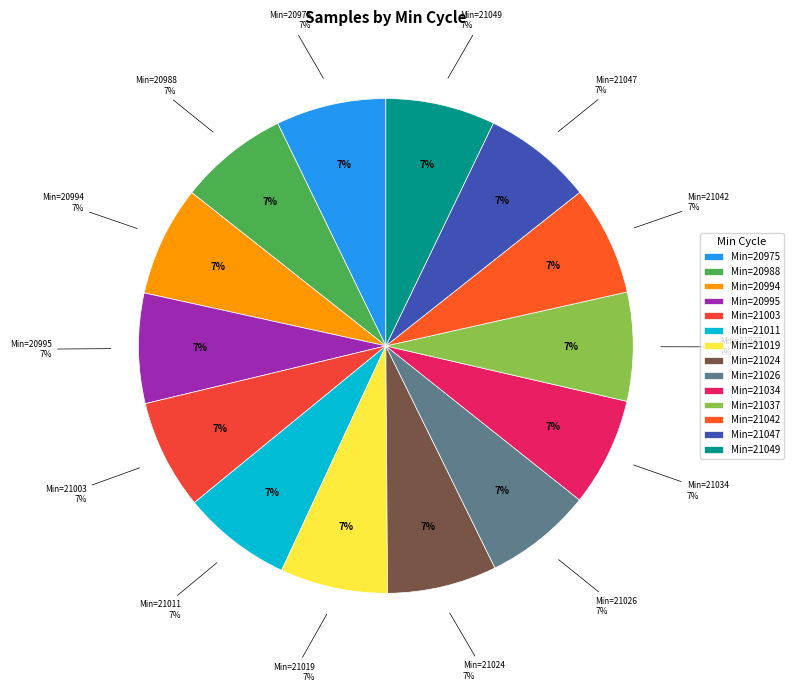

To the nearest percent, what portion does 21047 represent?

7%